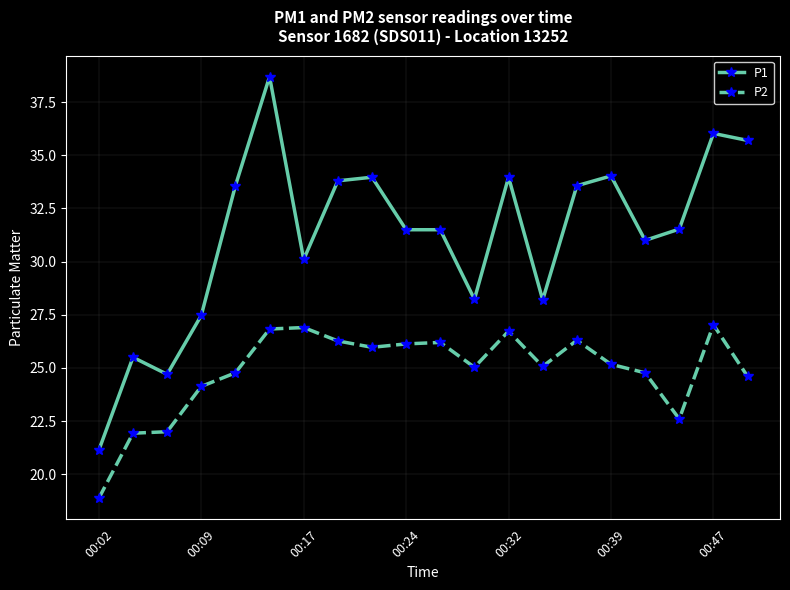

True or false: P1 has more than 1 points higher than both neighbors.

True